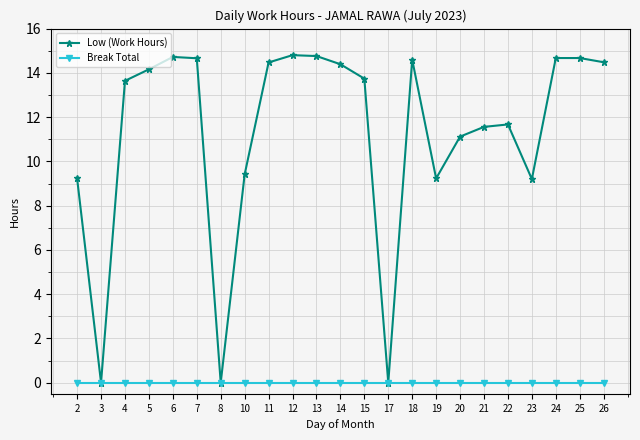

What is the sum of all Low (Work Hours) values?

259.2